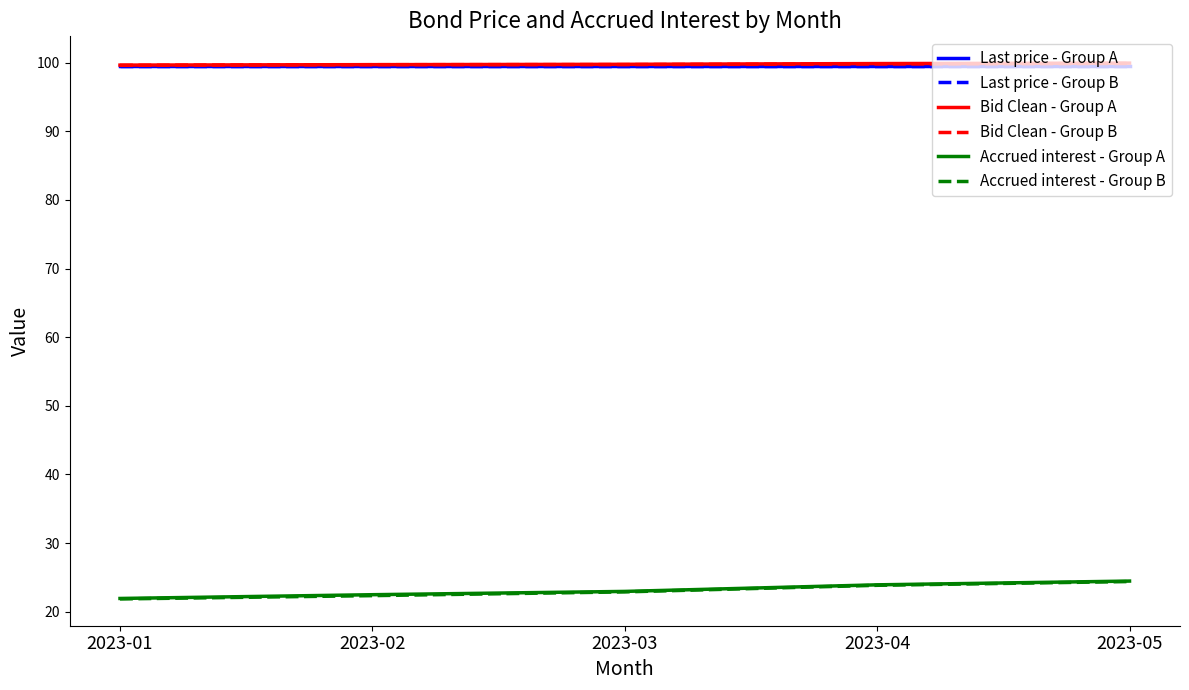

Does the chart display data point markers on the line(s)?

No